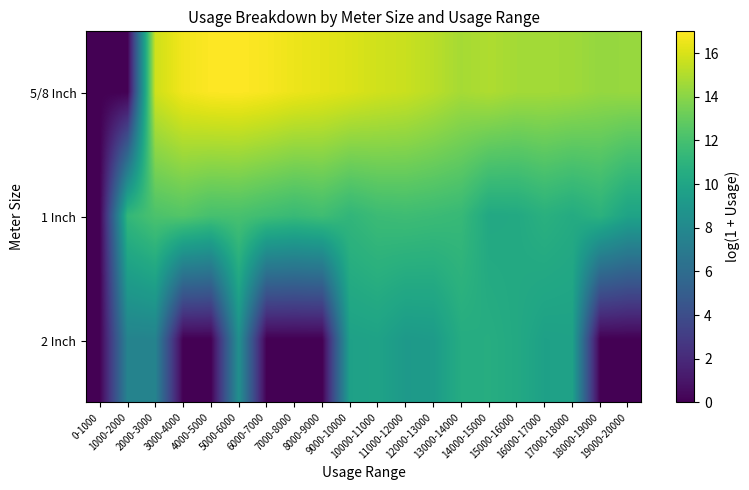

What is the total value across all series at 7000-8000?

28.0